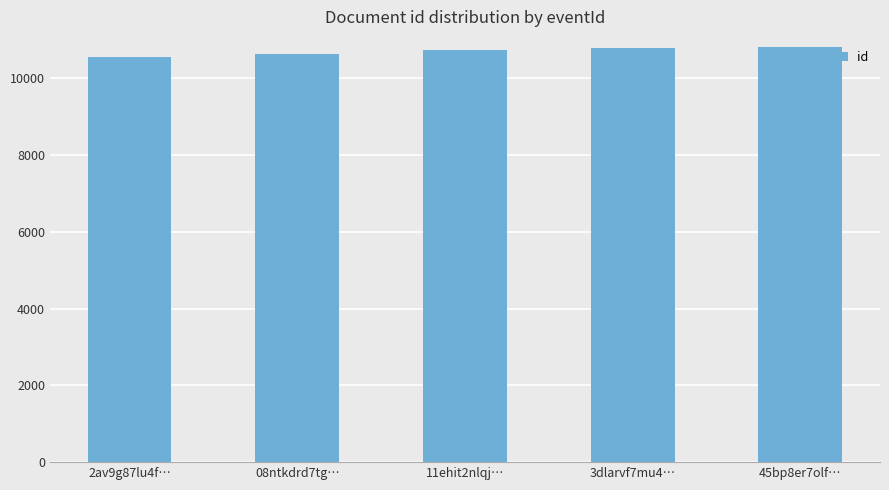

What is the change in value from 08ntkdrd7tg… to 3dlarvf7mu4…?

+145